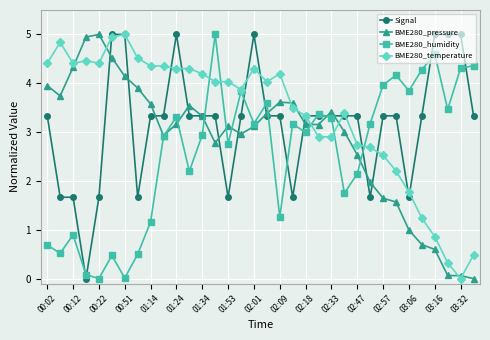

What is the greatest value displayed?

5.0